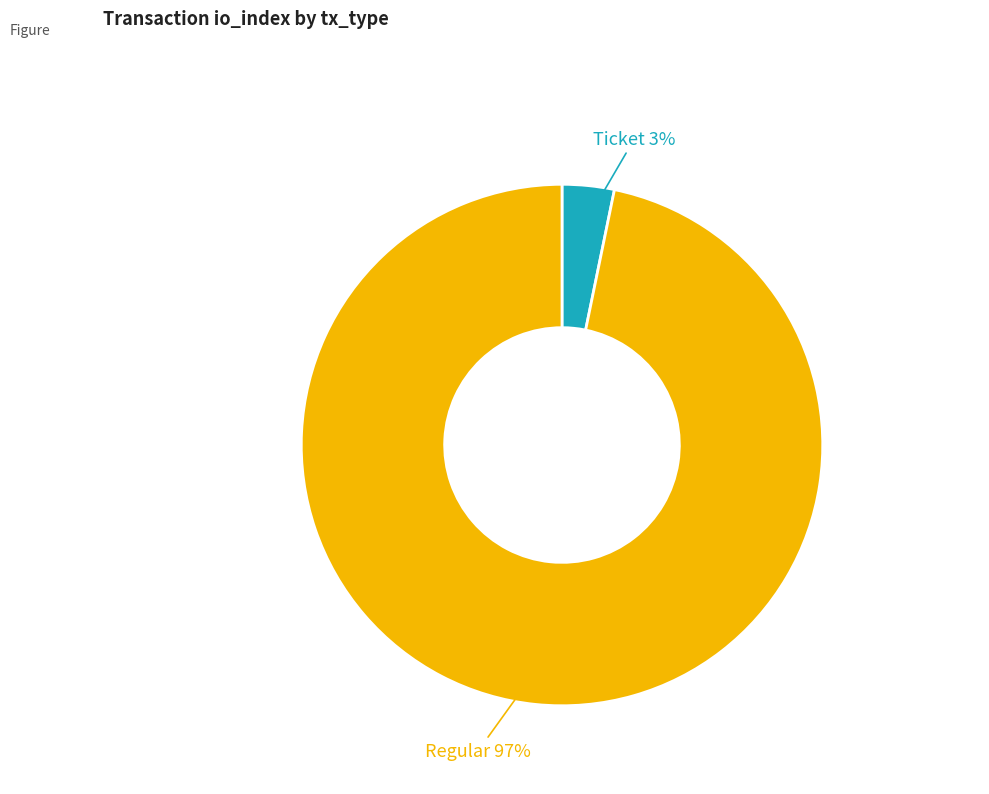

Count the number of slices in the pie.

2